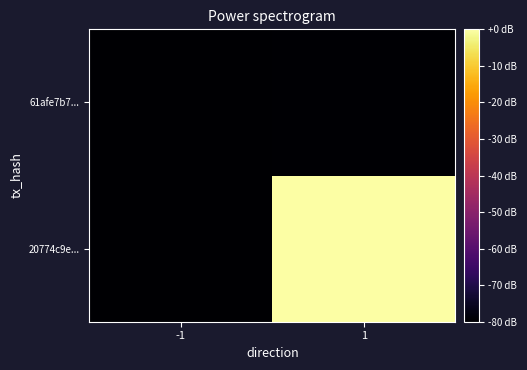

Which series has the widest spread of values?

20774c9e...